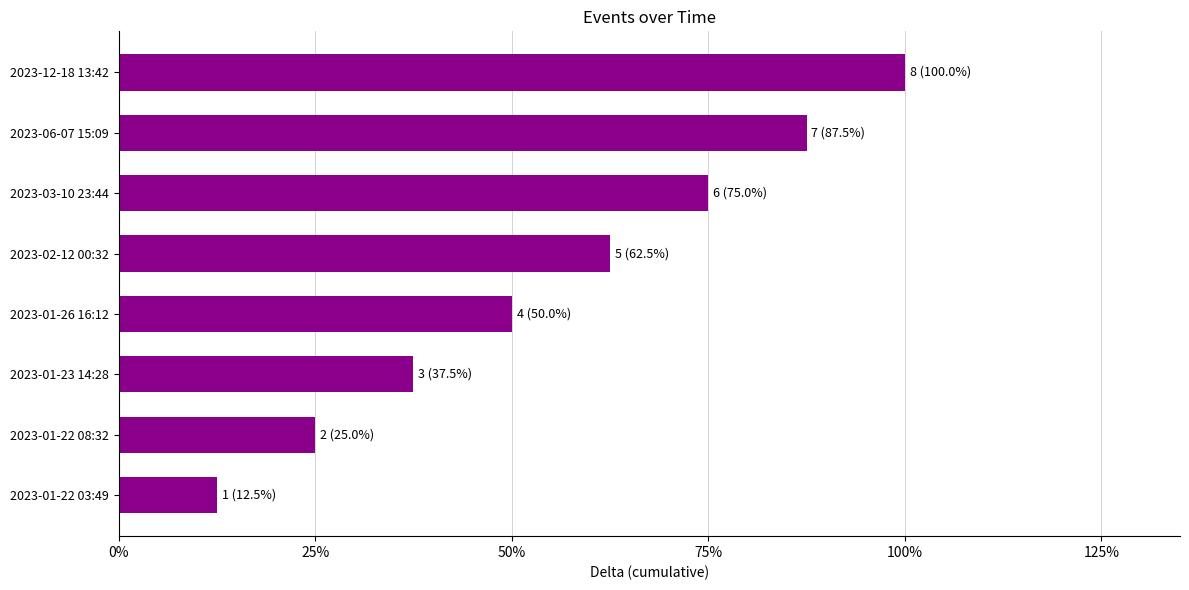

List the labels in order of value, smallest first.

2023-01-22 03:49, 2023-01-22 08:32, 2023-01-23 14:28, 2023-01-26 16:12, 2023-02-12 00:32, 2023-03-10 23:44, 2023-06-07 15:09, 2023-12-18 13:42